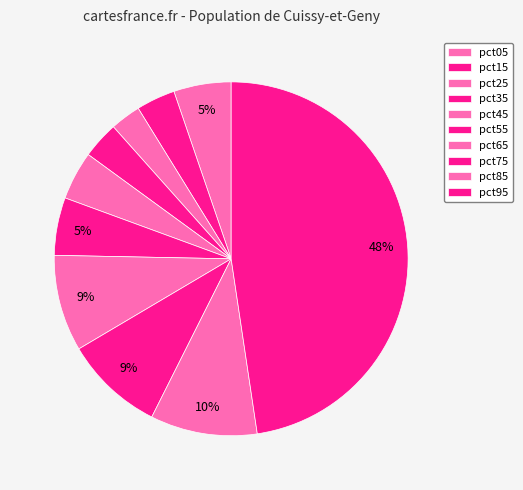

To the nearest percent, what portion does pct55 represent?

5%